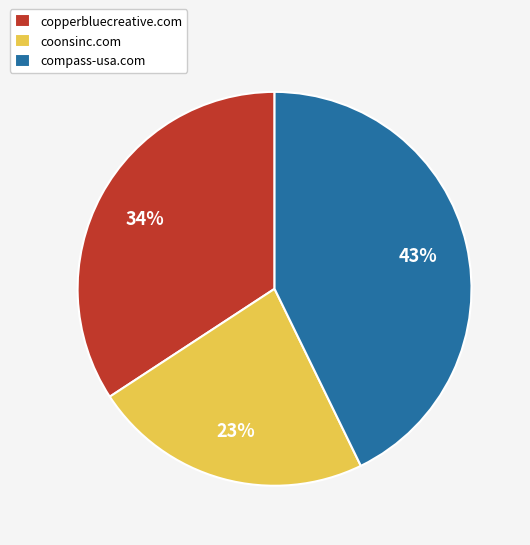

Which category has the smallest portion of the pie?

coonsinc.com